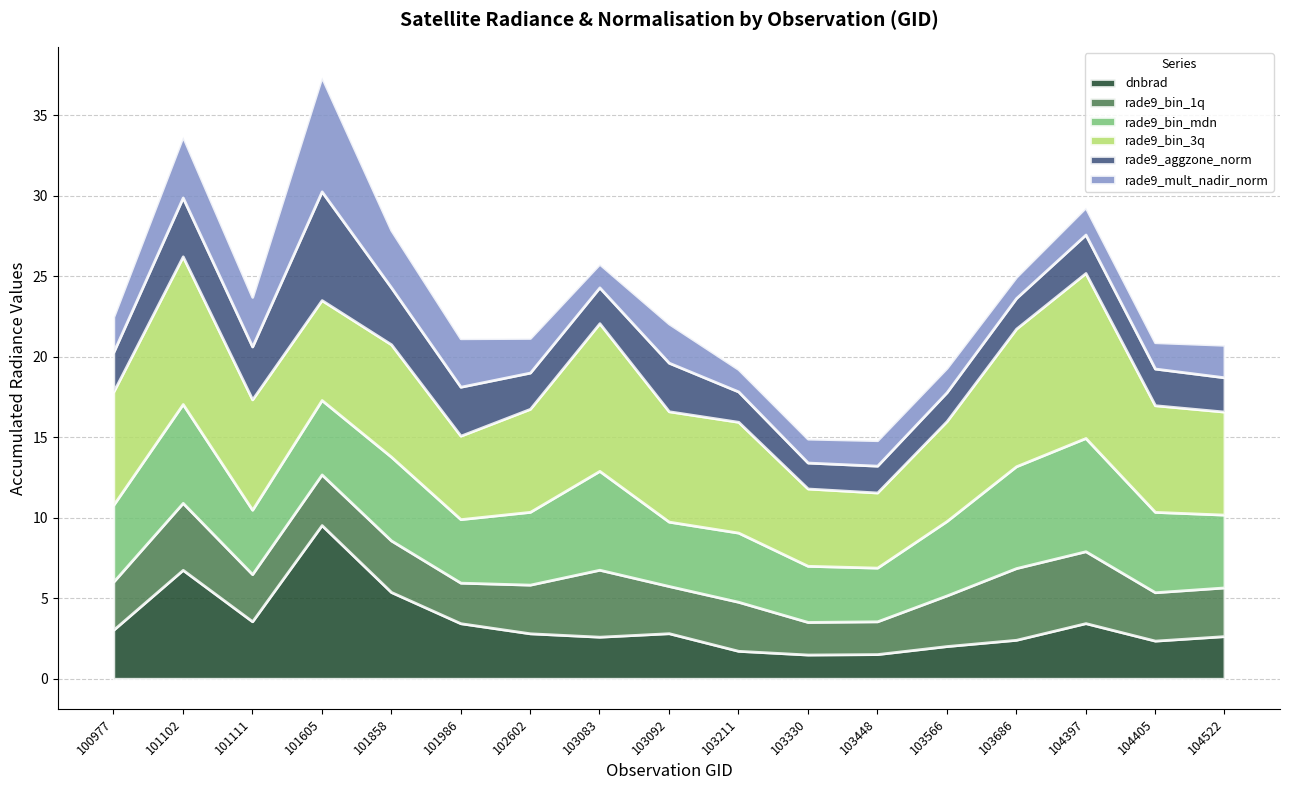

What is the value of the rade9_bin_3q point at the 7th from the left?

6.4